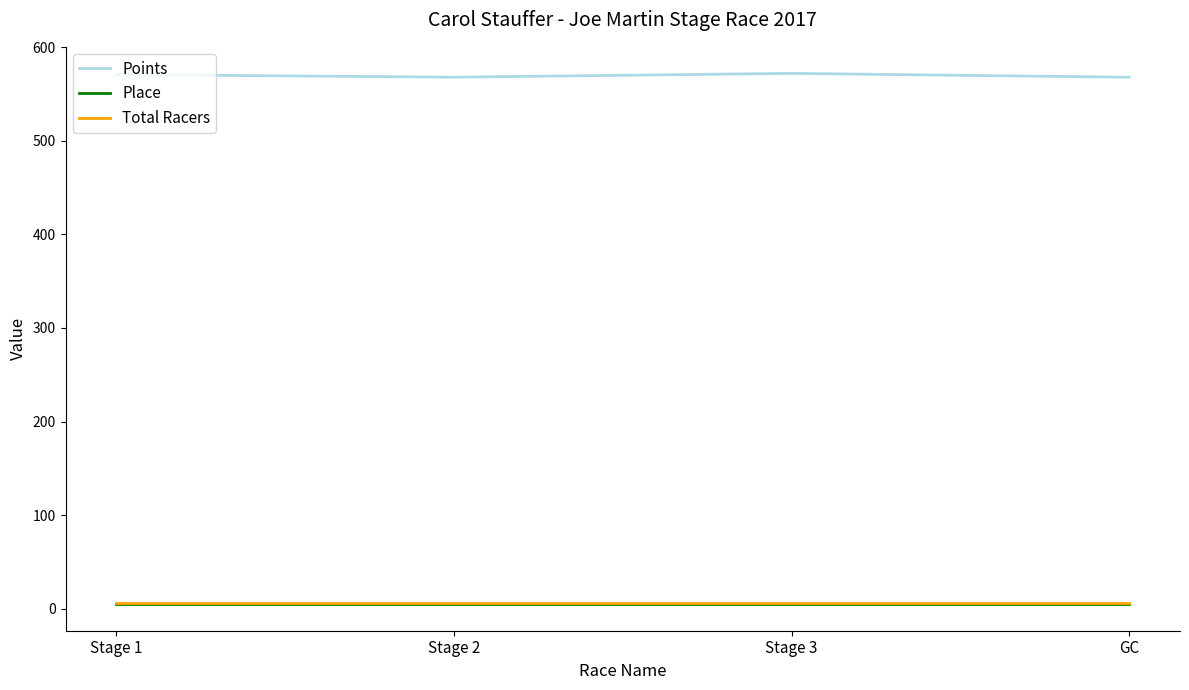

What is the minimum value shown in the chart?

5.0